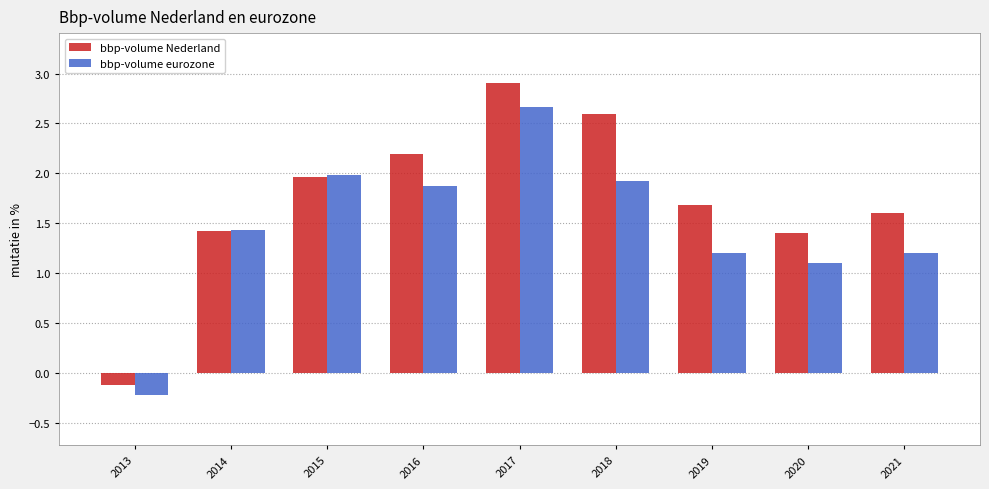

Reading left to right, what are all the values shown in this chart?

bbp-volume Nederland: -0.1	1.4	2.0	2.2	2.9	2.6	1.7	1.4	1.6
bbp-volume eurozone: -0.2	1.4	2.0	1.9	2.7	1.9	1.2	1.1	1.2